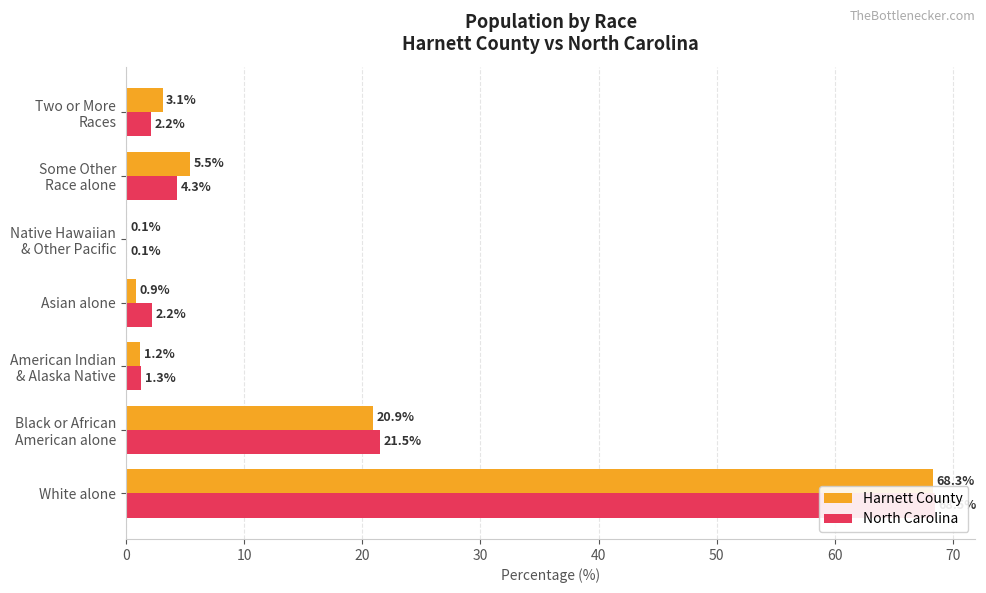

Reading left to right, transcribe all the data shown in this chart.

Harnett County: 68.3	20.9	1.2	0.9	0.1	5.5	3.1
North Carolina: 68.5	21.5	1.3	2.2	0.1	4.3	2.2